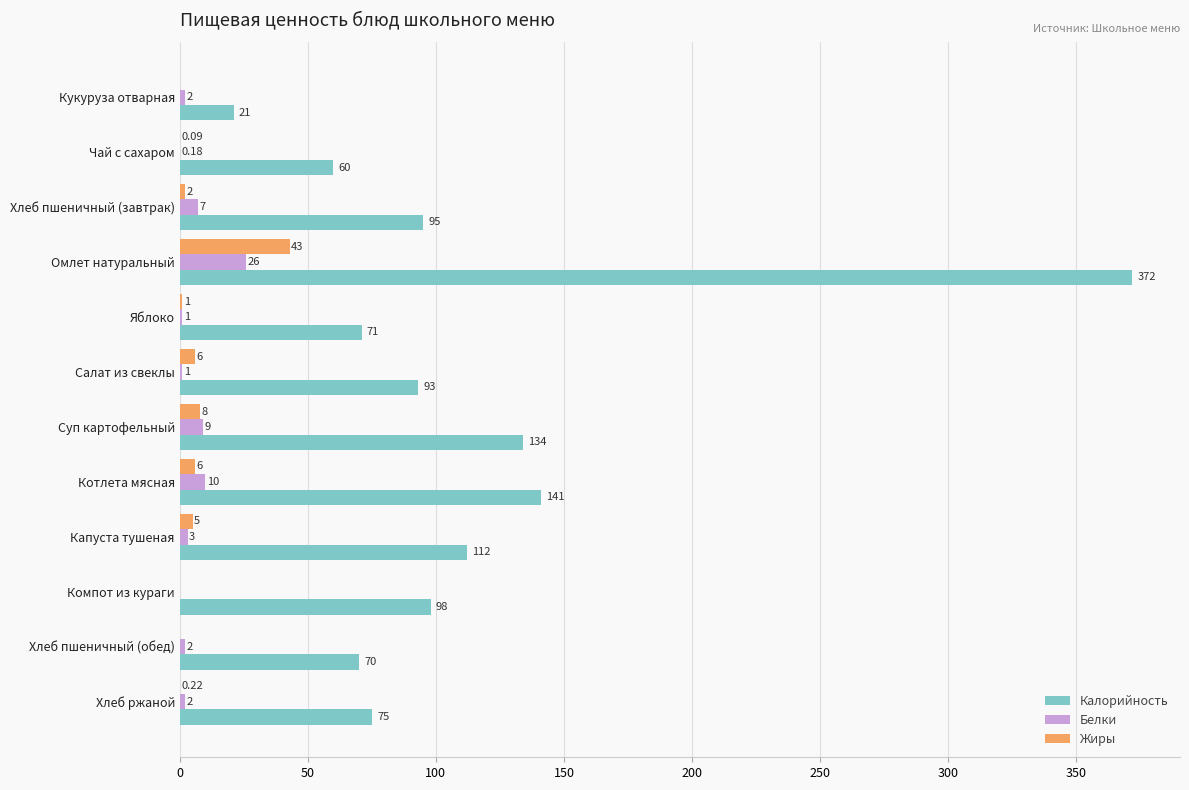

Which series has the largest total across all categories?

Калорийность